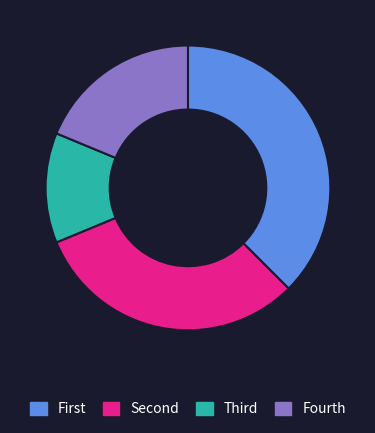

True or false: Fourth accounts for 19% of the total.

True